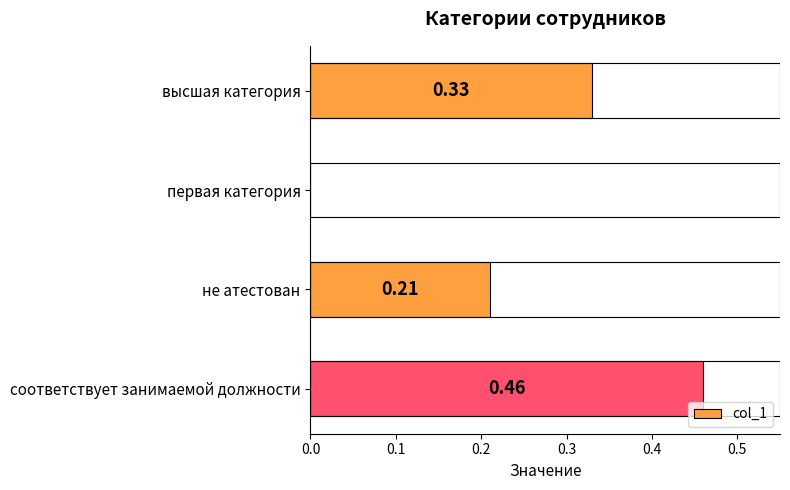

What is the change in value from первая категория to не атестован?

+0.2